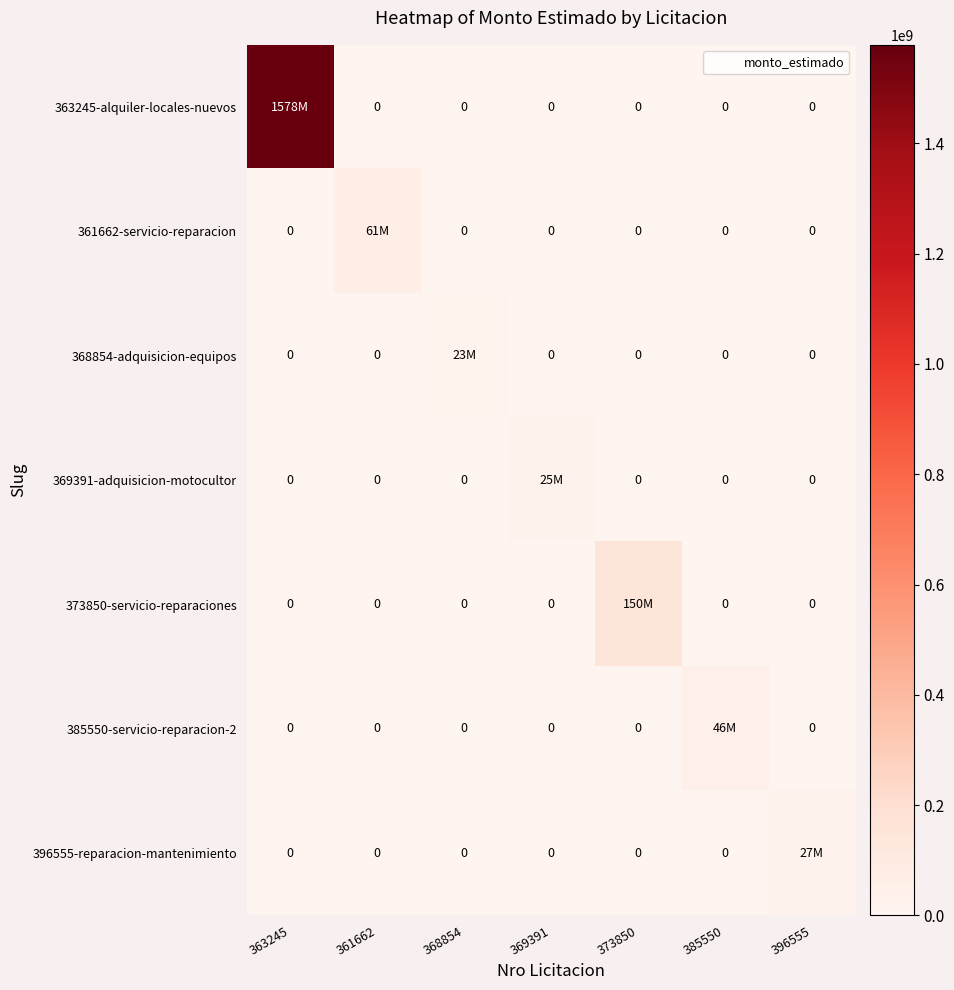

Which label corresponds to the largest value in the chart?

363245